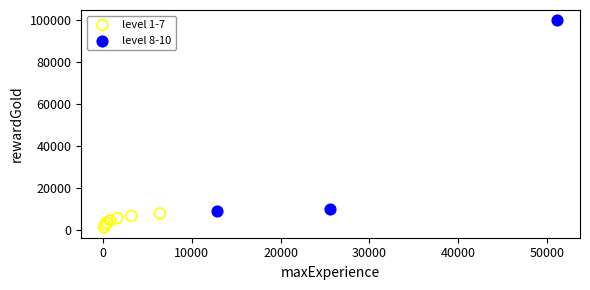

Which series has the largest Y range (max minus min)?

level 8-10